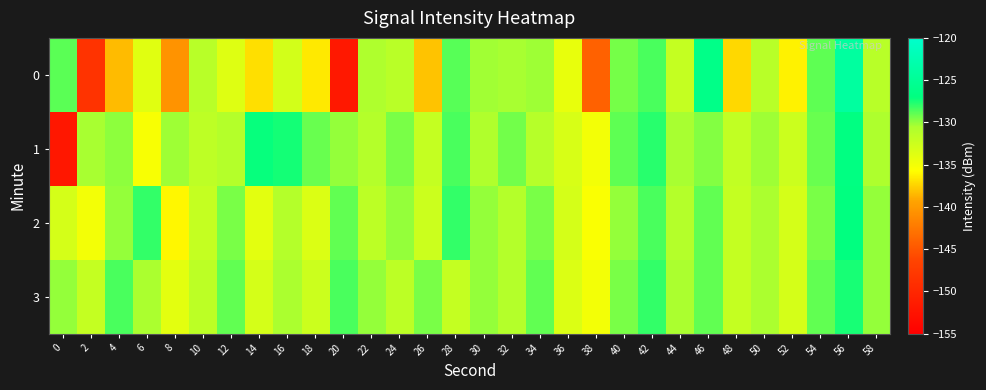

Rank the series by their maximum value, from lowest to highest.

3, 2, 1, 0